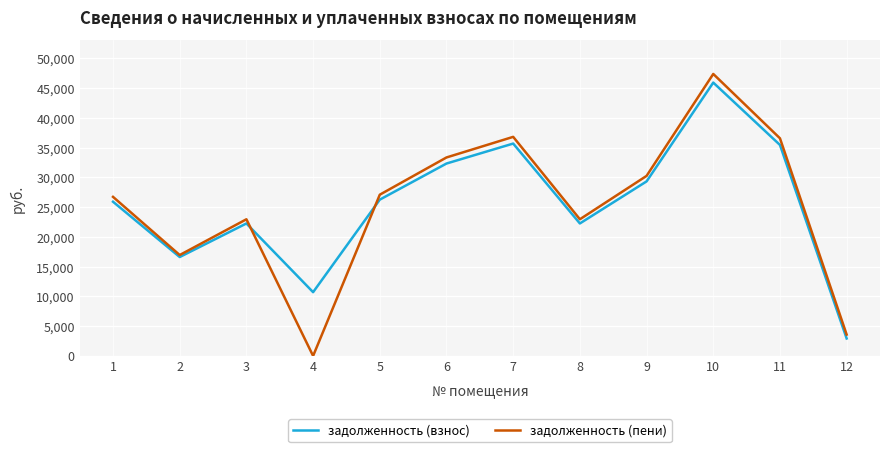

The value of задолженность (пени) at 3 is 40904.9. True or false?

False